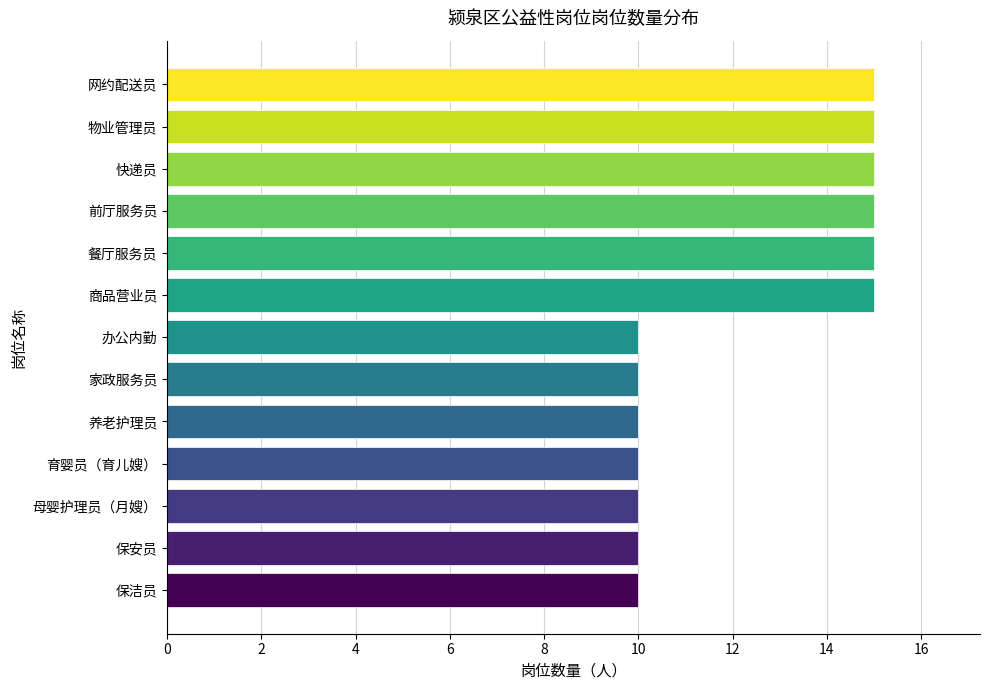

What is the approximate value at 养老护理员?

10